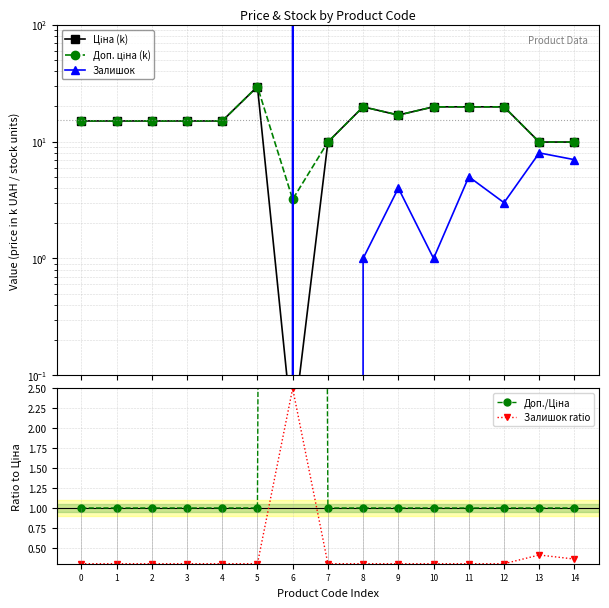

Reading left to right, transcribe all the data shown in this chart.

Ціна (k): 15.0	15.0	15.0	15.0	15.0	29.5	0.0	9.9	19.8	16.9	19.8	19.8	19.8	9.9	9.9
Доп. ціна (k): 15.0	15.0	15.0	15.0	15.0	29.5	3.2	9.9	19.8	16.9	19.8	19.8	19.8	9.9	9.9
Залишок: 0.0	0.0	0.0	0.0	0.0	0.0	264.0	0.0	1.0	4.0	1.0	5.0	3.0	8.0	7.0
Доп./Ціна: 1.0	1.0	1.0	1.0	1.0	1.0	100.0	1.0	1.0	1.0	1.0	1.0	1.0	1.0	1.0
Залишок ratio: 0.3	0.3	0.3	0.3	0.3	0.3	2.5	0.3	0.3	0.3	0.3	0.3	0.3	0.4	0.4